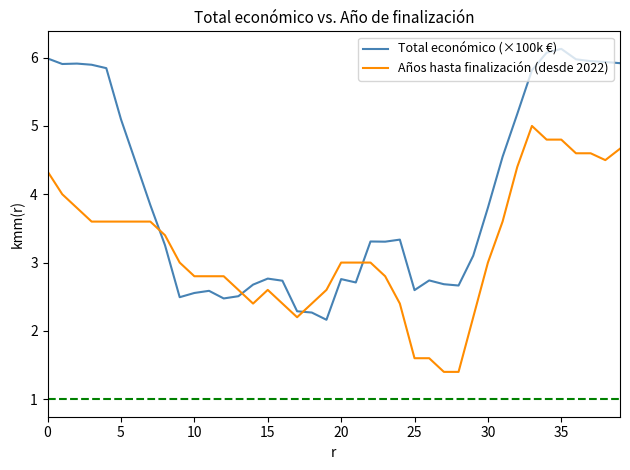

Which series has the largest total across all categories?

Total económico (×100k €)